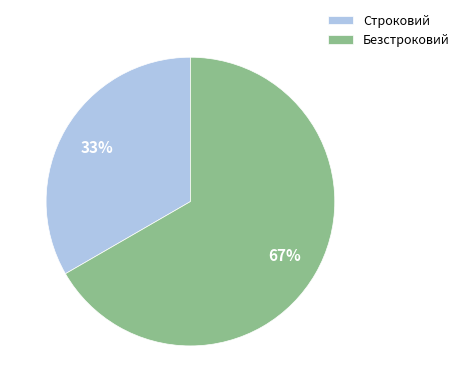

Which slice is the largest?

Безстроковий